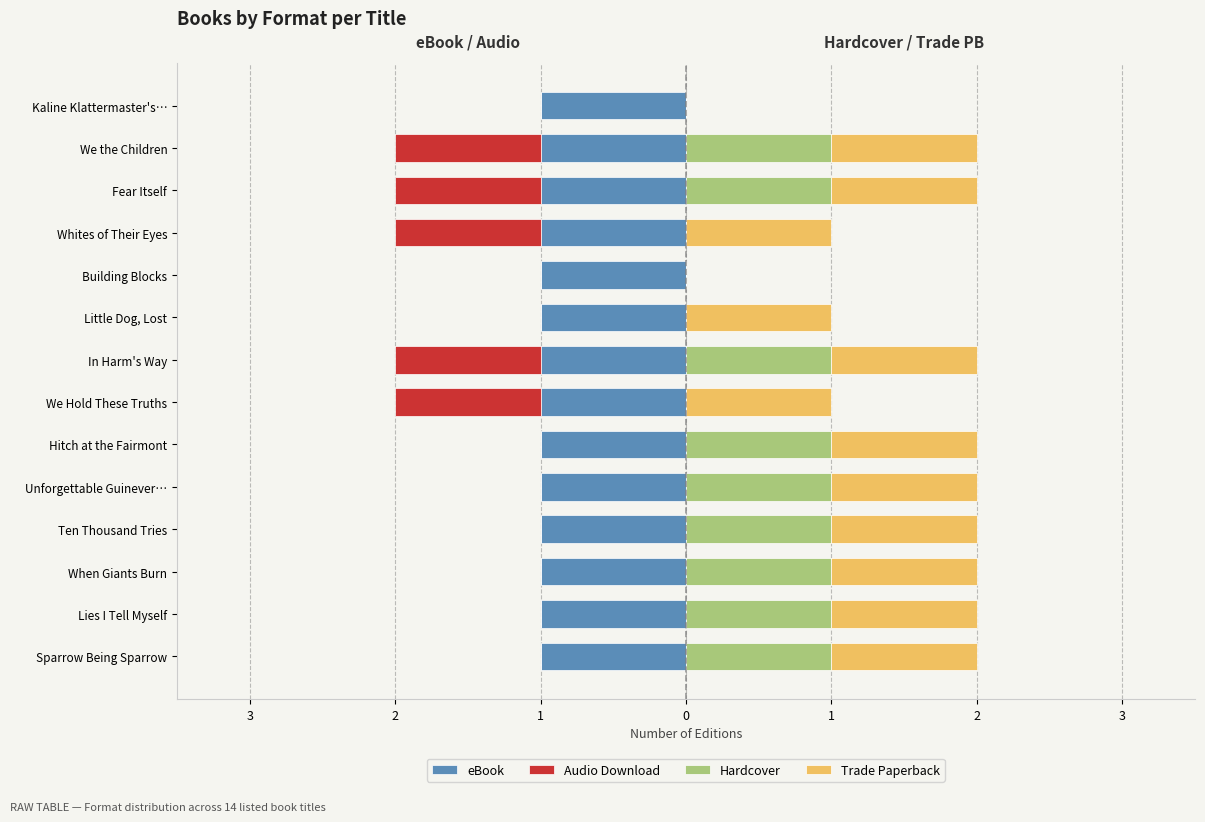

The value of Hardcover at We Hold These Truths is 0.7. True or false?

False